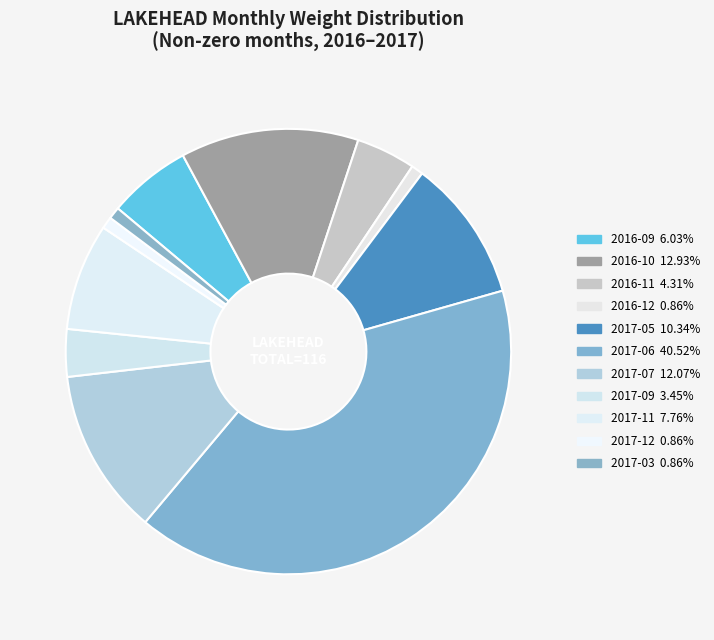

How many segments does this pie chart have?

11